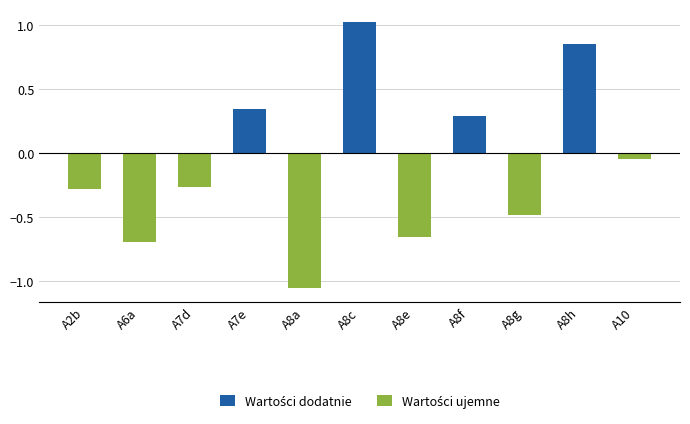

Reading right to left, extract all data points from this chart.

Wartości dodatnie: 0.0	0.8	0.0	0.3	0.0	1.0	0.0	0.3	0.0	0.0	0.0
Wartości ujemne: -0.0	0.0	-0.5	0.0	-0.7	0.0	-1.1	0.0	-0.3	-0.7	-0.3